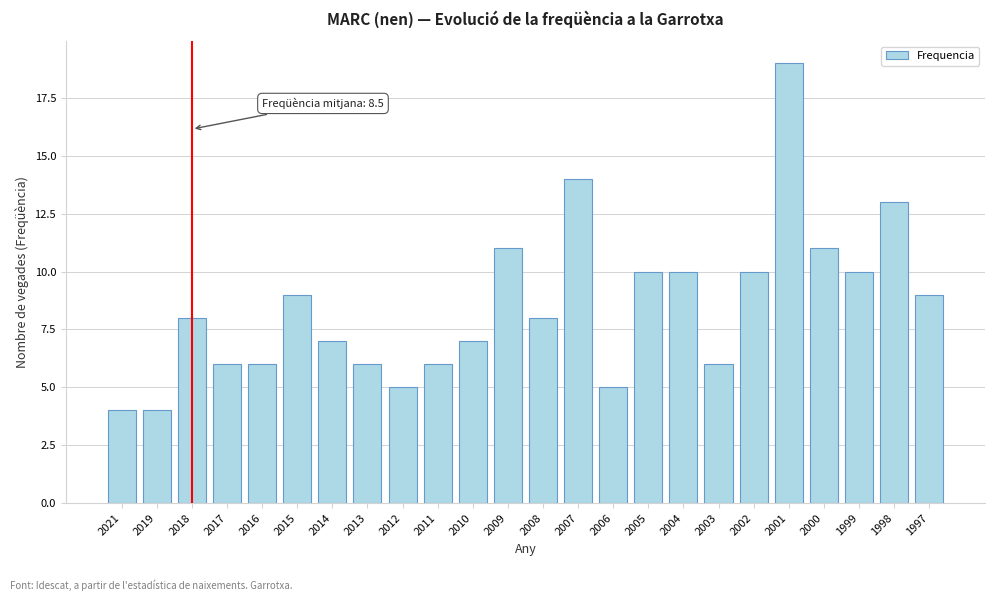

Reading left to right, extract all data points from this chart.

4	4	8	6	6	9	7	6	5	6	7	11	8	14	5	10	10	6	10	19	11	10	13	9